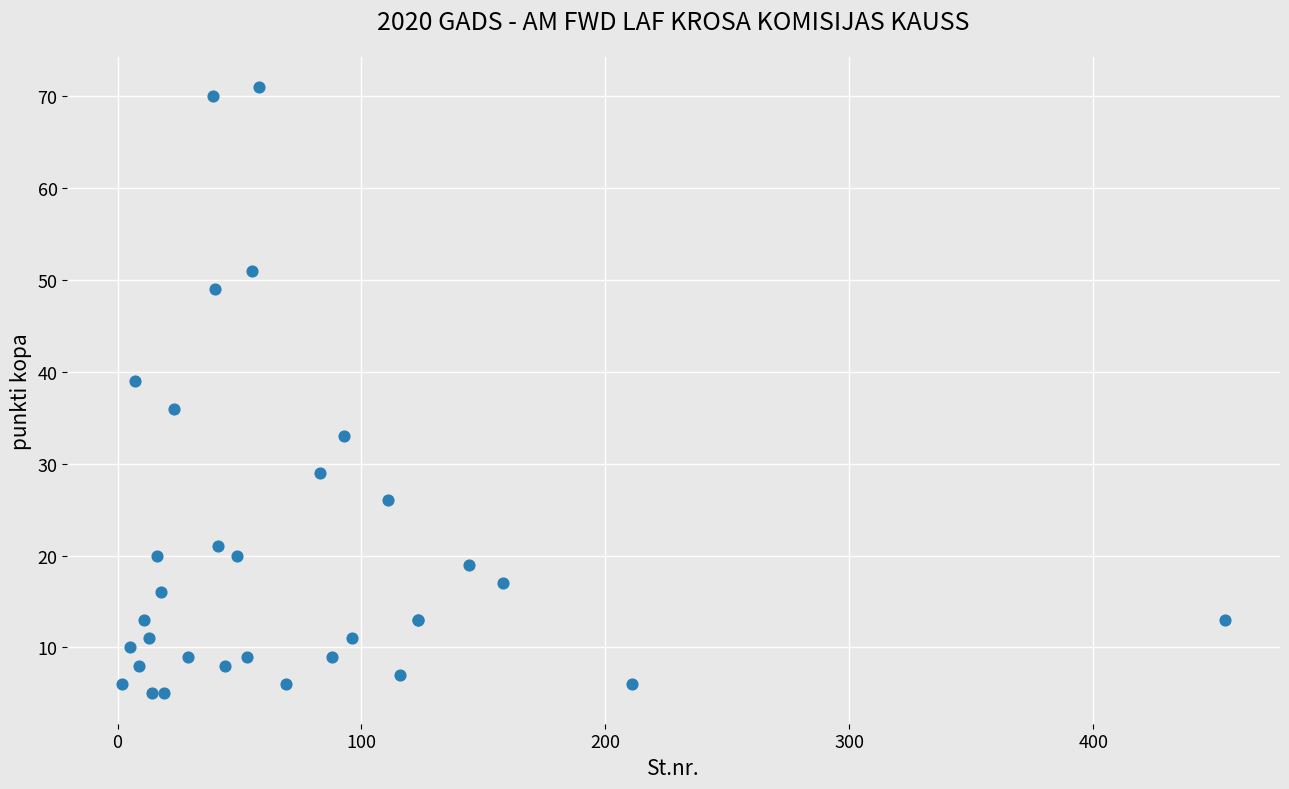

What Y value in the scatter plot is closest to 38?

39